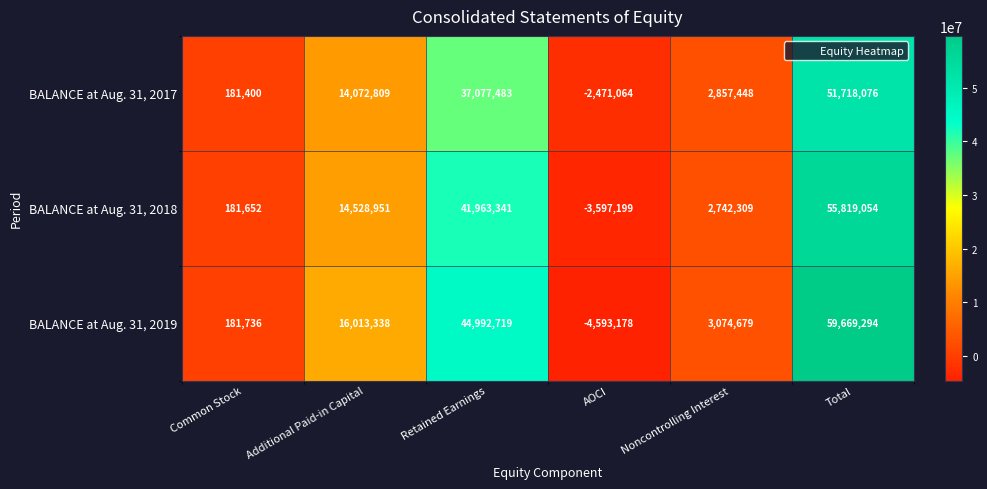

What is the greatest value displayed?

59669294